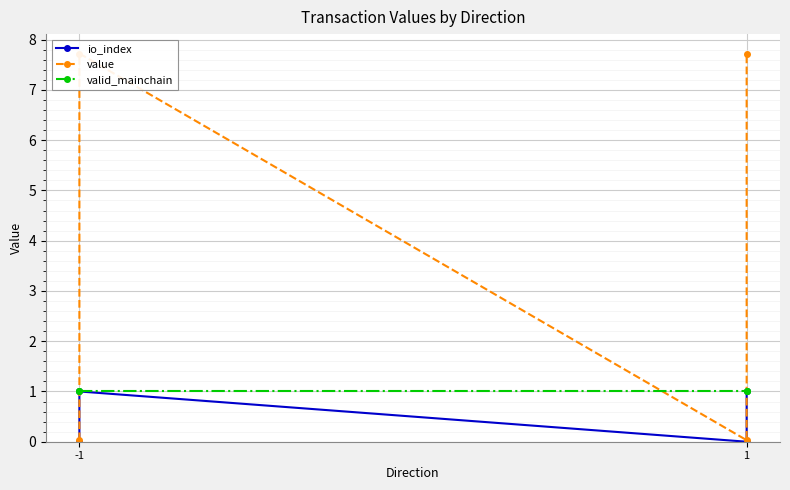

What is the sum of all valid_mainchain values?

4.0